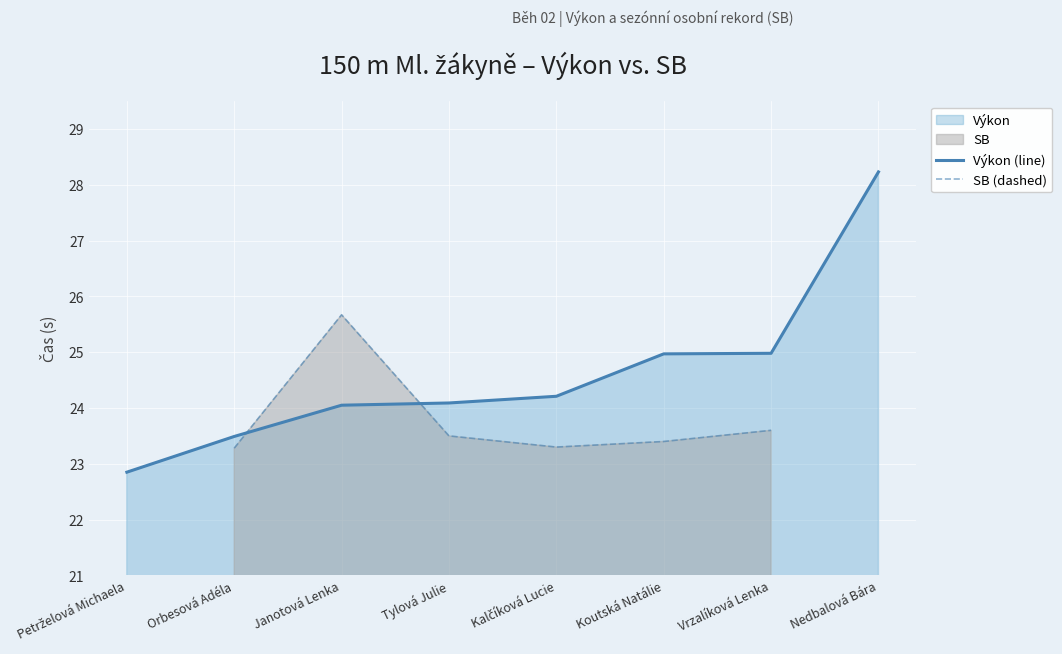

What is the value of the Výkon (line) point at the 4th from the left?

24.1